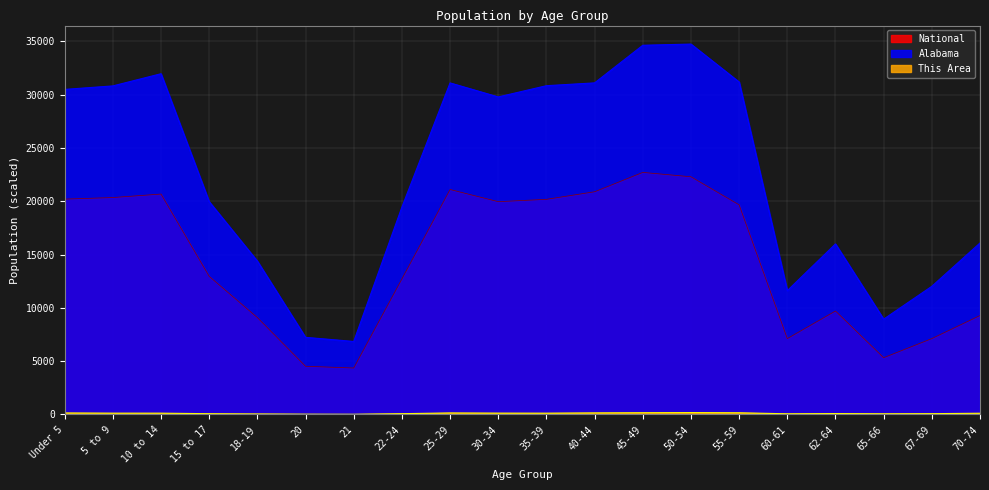

Which series has the largest total across all categories?

Alabama